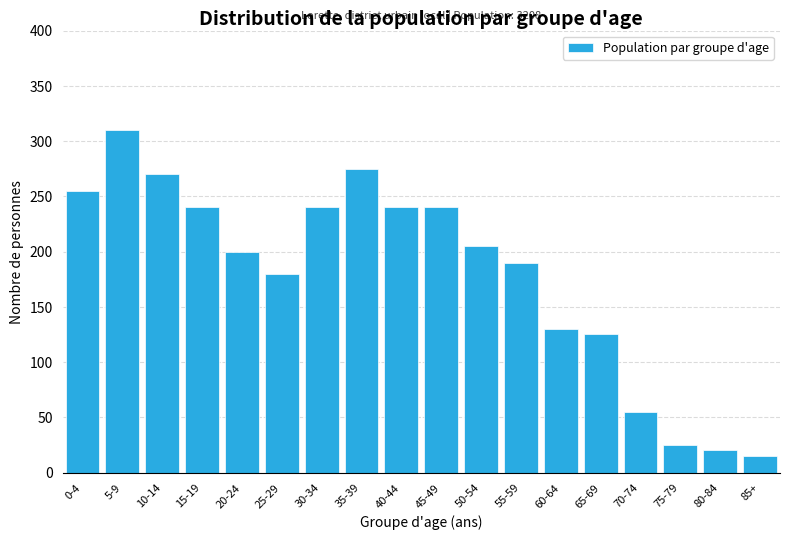

Reading left to right, transcribe all the data shown in this chart.

255	310	270	240	200	180	240	275	240	240	205	190	130	125	55	25	20	15